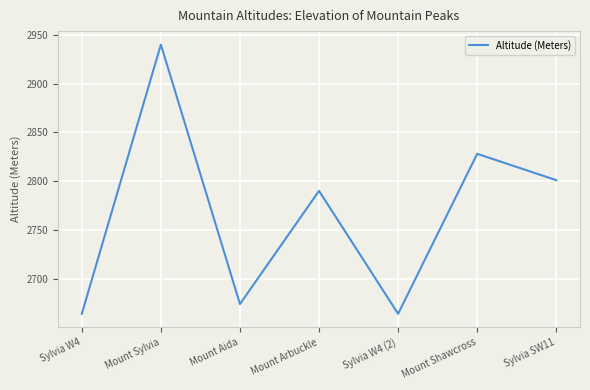

Which has a higher value, Mount Arbuckle or Sylvia W4?

Mount Arbuckle